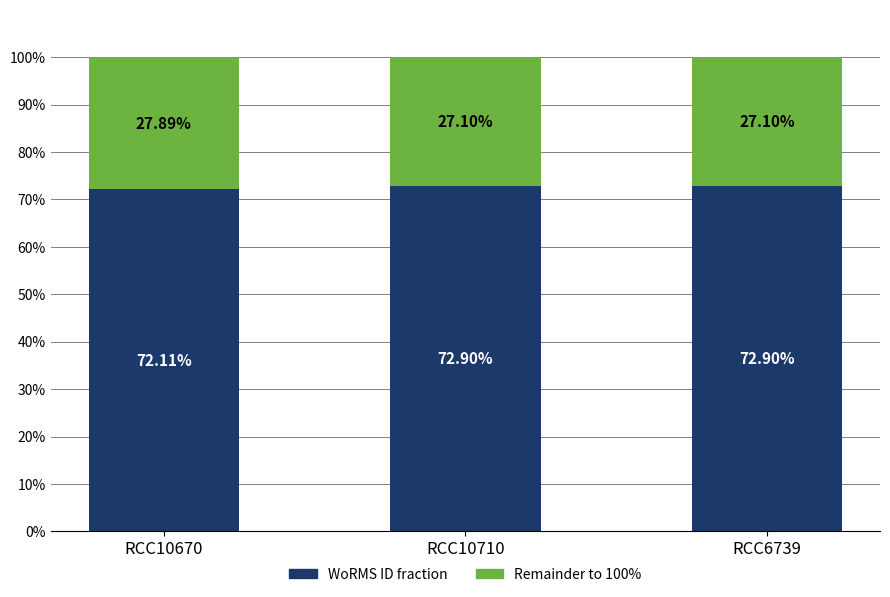

What is the total value across all series at RCC6739?

100.0